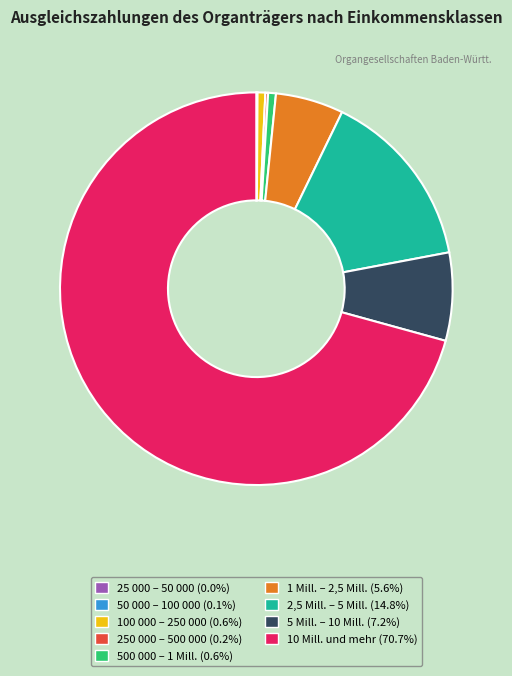

Is there any slice that represents more than half of the pie?

Yes